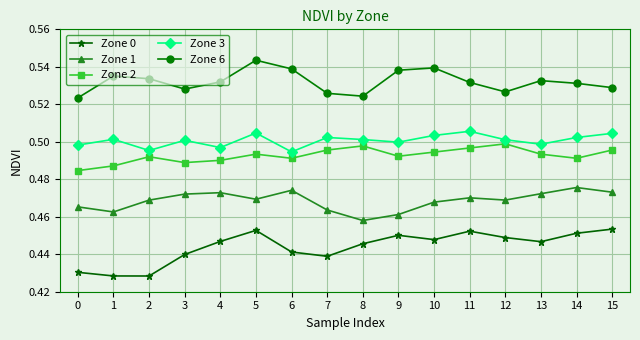

At how many categories does at least one series exceed 0?

16